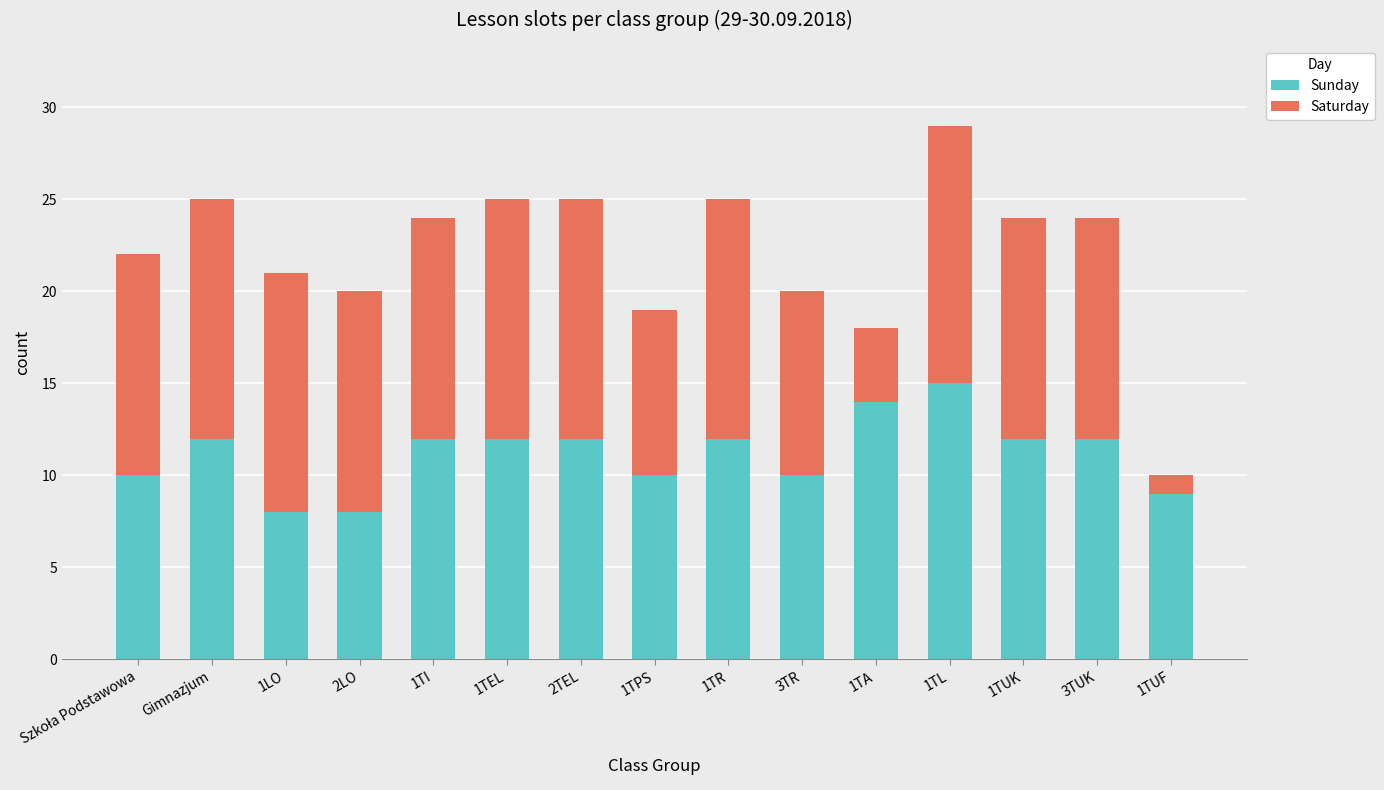

Is it true that Sunday equals 12 at 1TI?

True